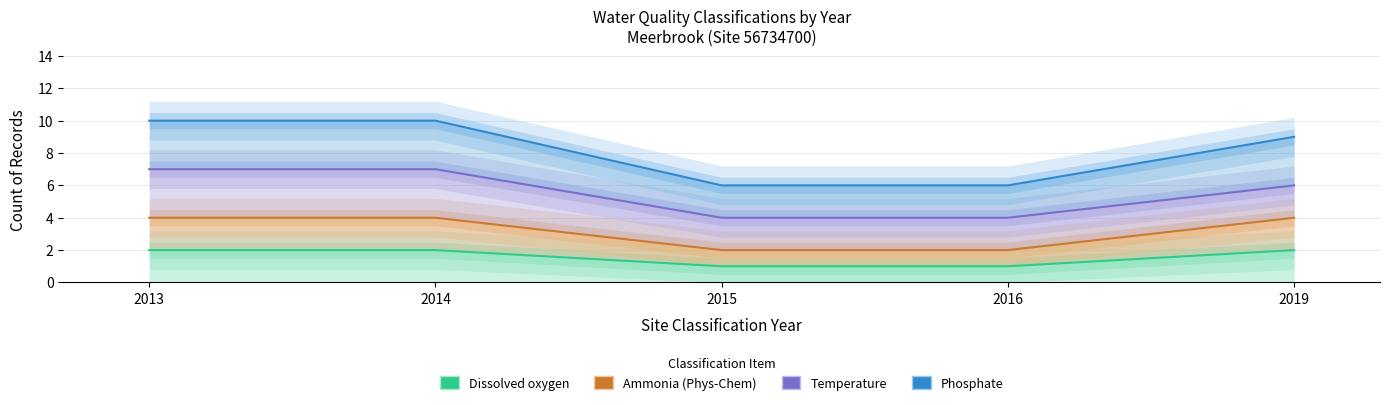

Reading left to right, transcribe all the data shown in this chart.

Dissolved oxygen: 2013=2	2014=2	2015=1	2016=1	2019=2
Ammonia (Phys-Chem): 2013=4	2014=4	2015=2	2016=2	2019=4
Temperature: 2013=7	2014=7	2015=4	2016=4	2019=6
Phosphate: 2013=10	2014=10	2015=6	2016=6	2019=9